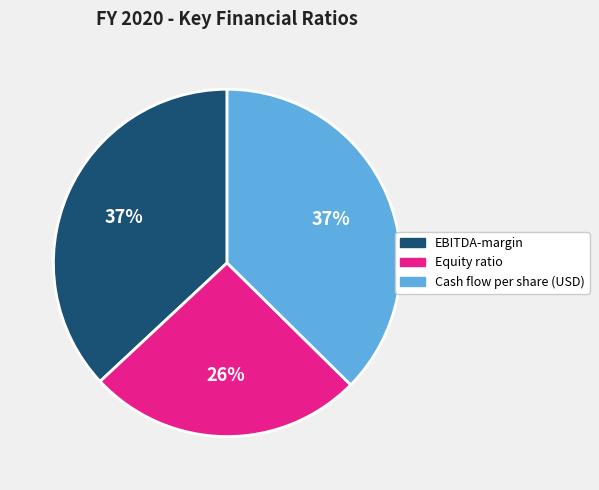

Which category has the smallest portion of the pie?

Equity ratio